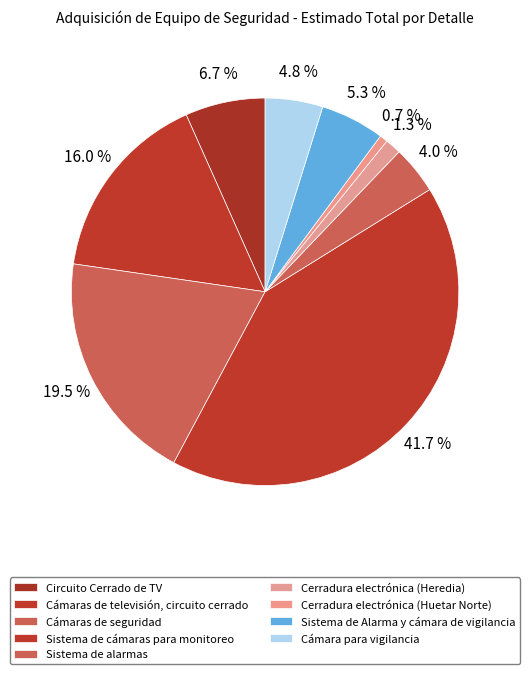

How many segments does this pie chart have?

9